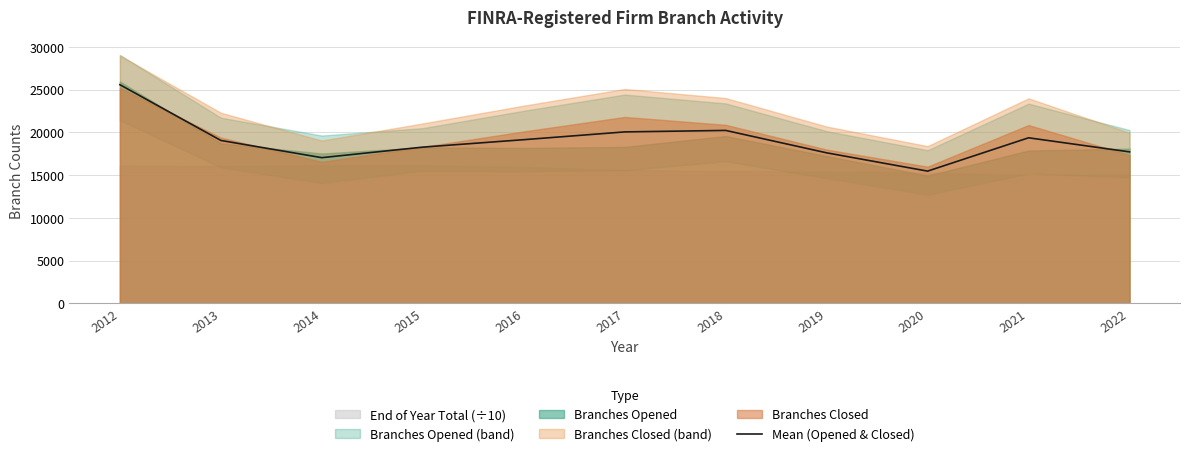

At which label is the value closest to 20515?

2018